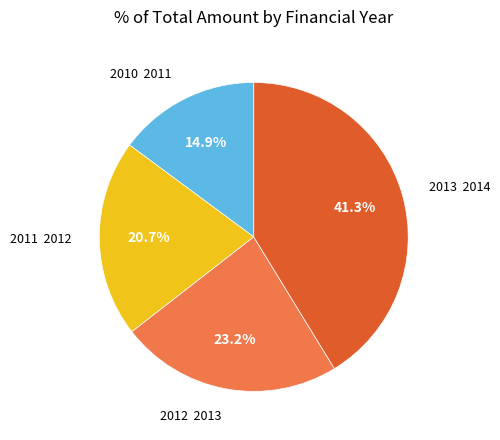

What portion of the pie excludes 2010 2011?

85.1%